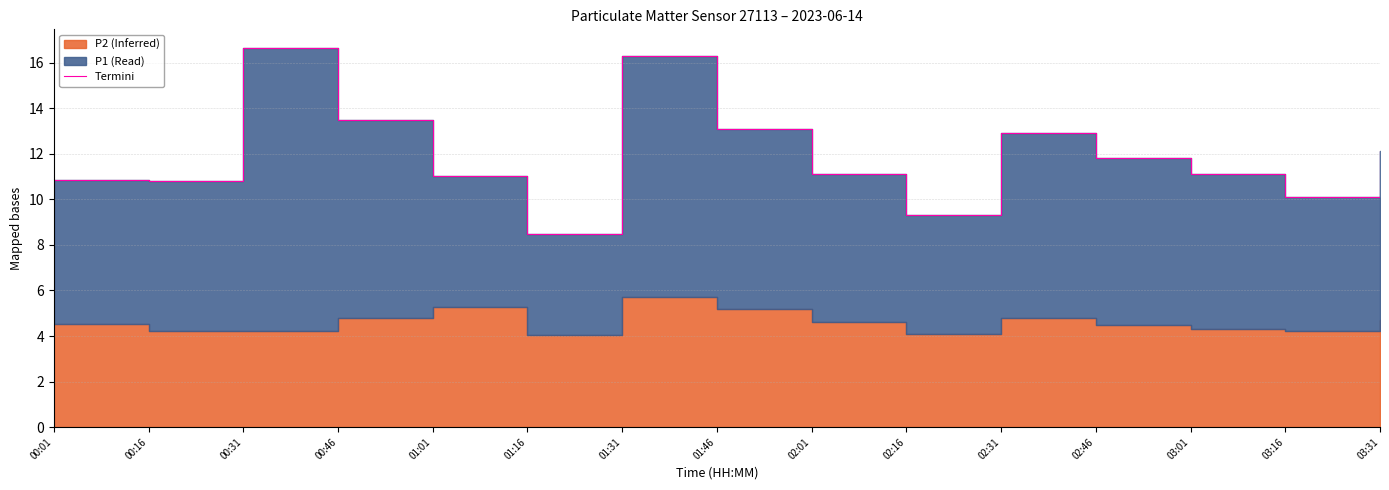

Reading left to right, list all the values displayed in this chart.

00:01=10.9	00:16=10.8	00:31=16.6	00:46=13.5	01:01=11.0	01:16=8.5	01:31=16.3	01:46=13.1	02:01=11.1	02:16=9.3	02:31=12.9	02:46=11.8	03:01=11.1	03:16=10.1	03:31=12.1